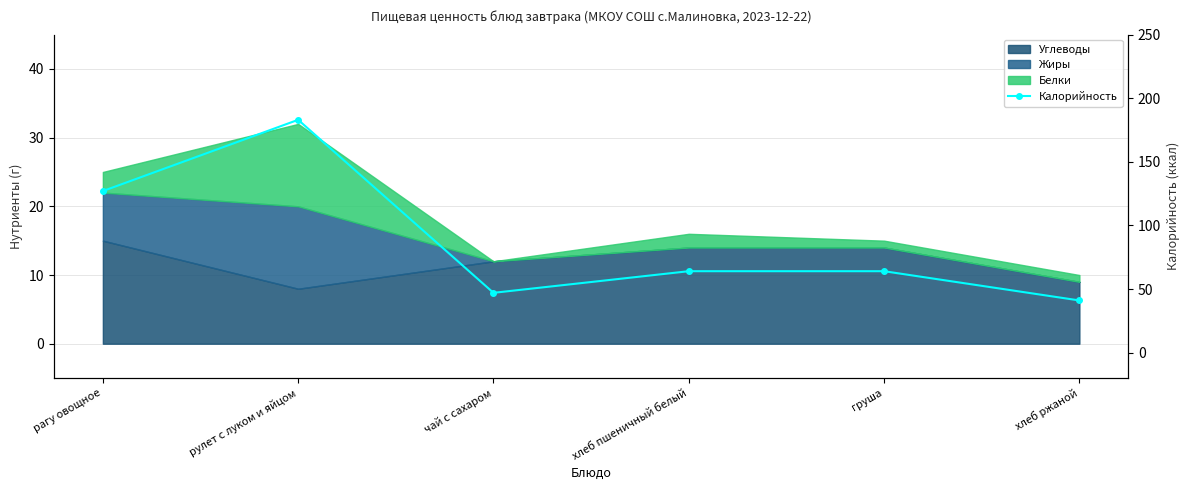

What is the label of the 1st point from the left?

рагу овощное